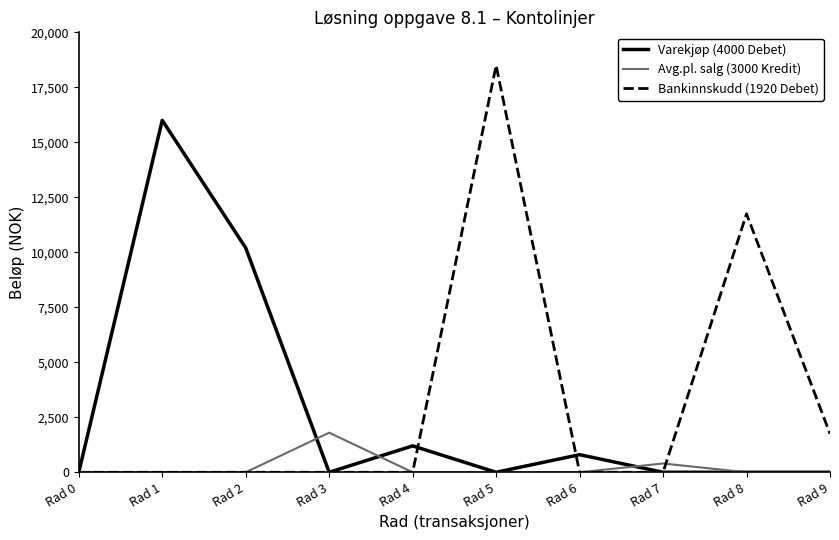

Which series has the widest spread of values?

Bankinnskudd (1920 Debet)